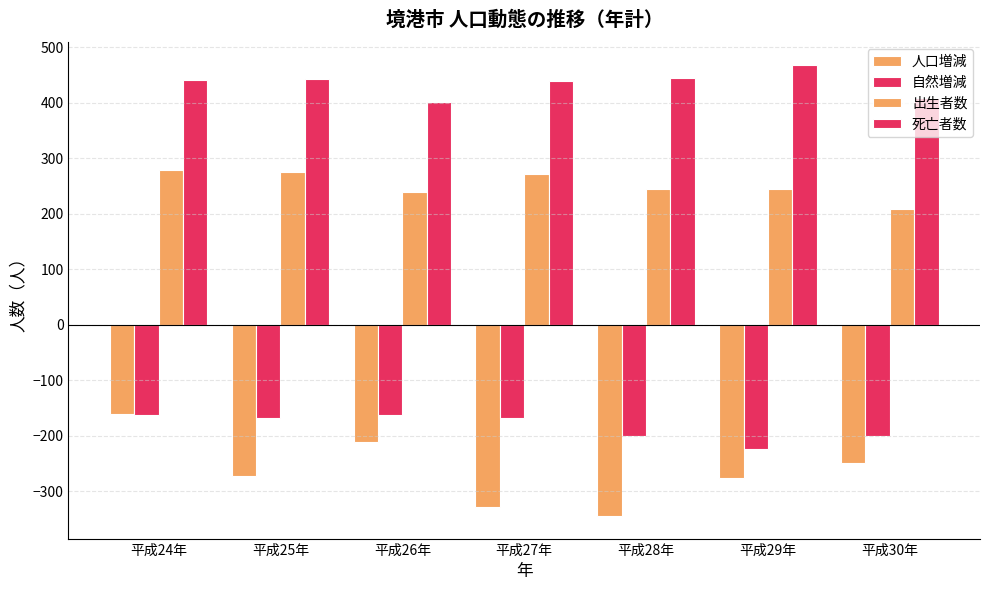

How many groups of bars are there?

7